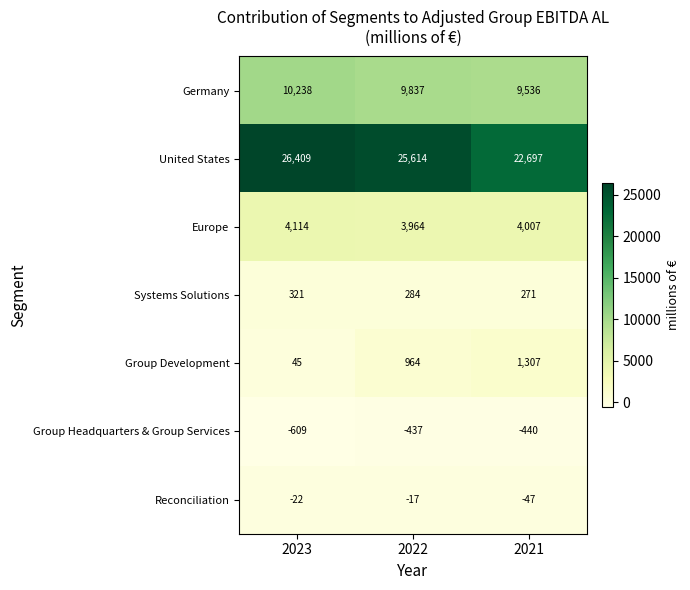

Count the number of data series in this chart.

7